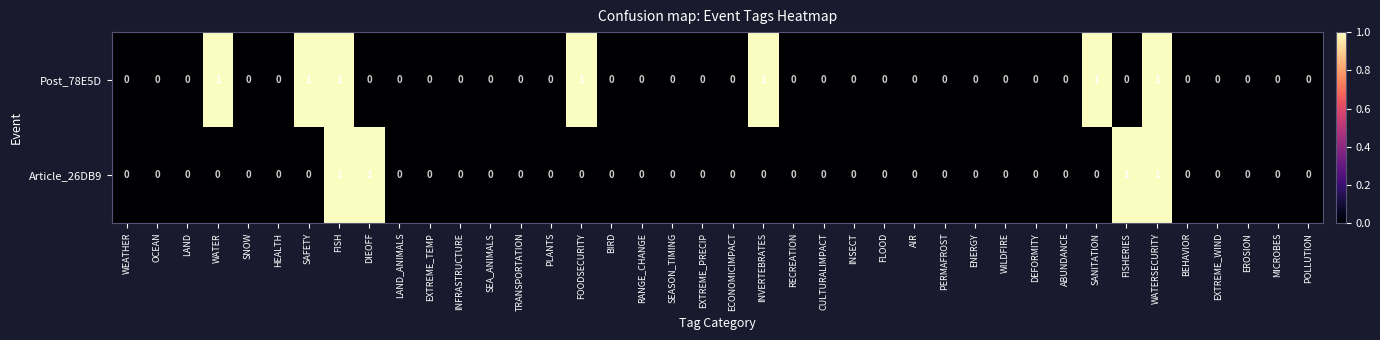

The Post_78E5D series shows -1 at INFRASTRUCTURE. True or false?

False